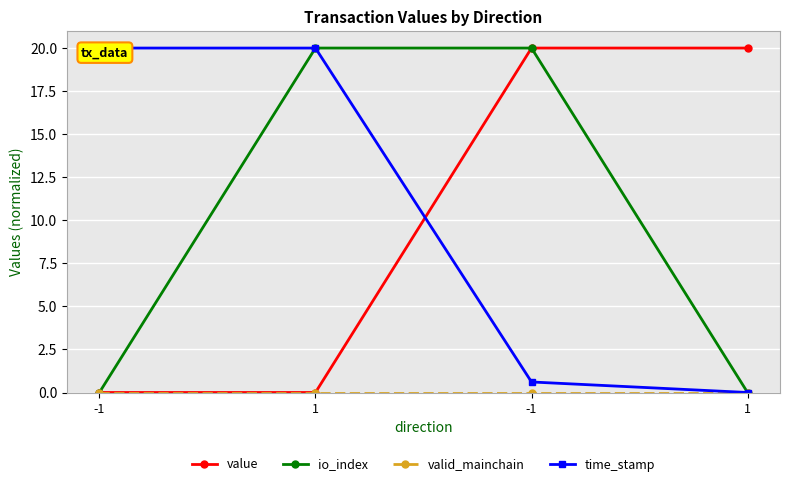

True or false: io_index has more than 2 interior local peaks.

False